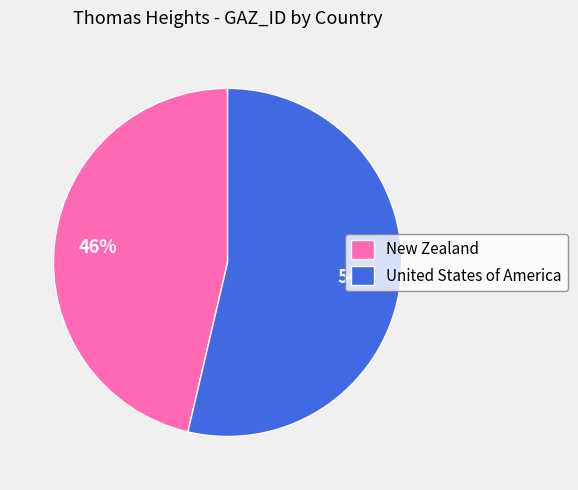

To the nearest percent, what percentage of the pie is New Zealand?

46%